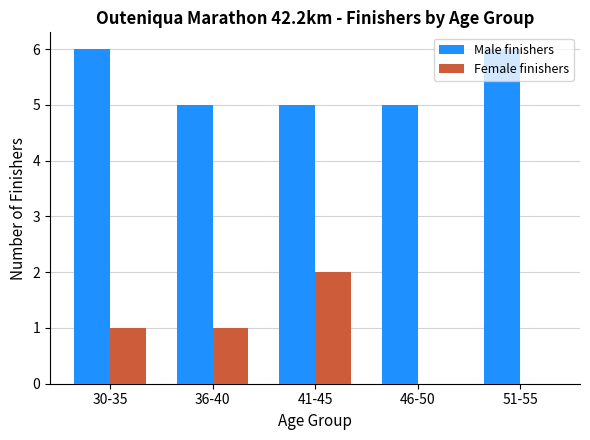

What is the sum of the Female finishers values at 30-35 and 41-45?

3